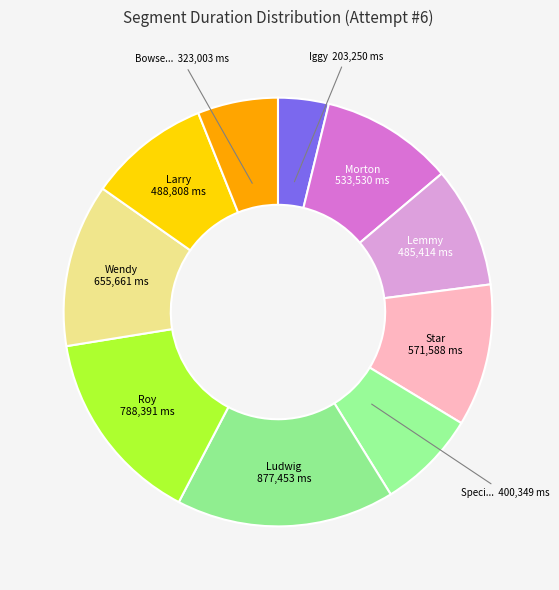

Is there a majority slice in this chart?

No